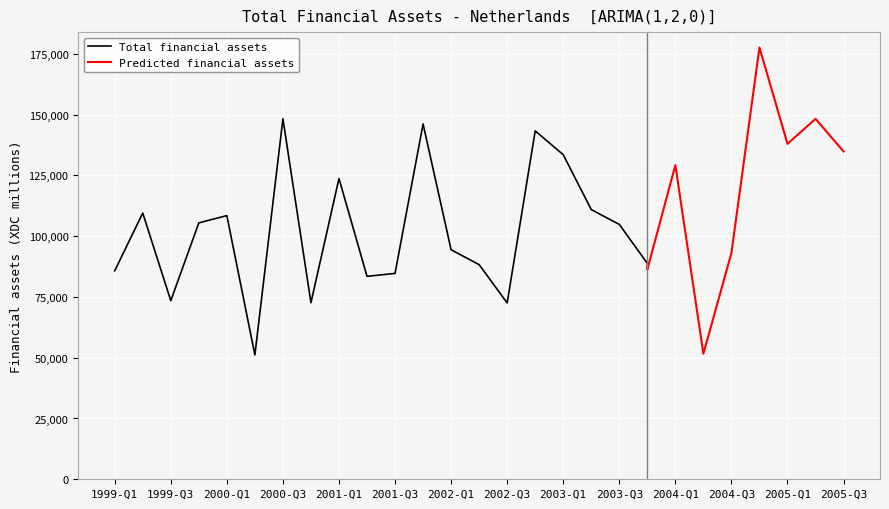

The chart shows a value of 51141 at 2000-Q2. True or false?

True